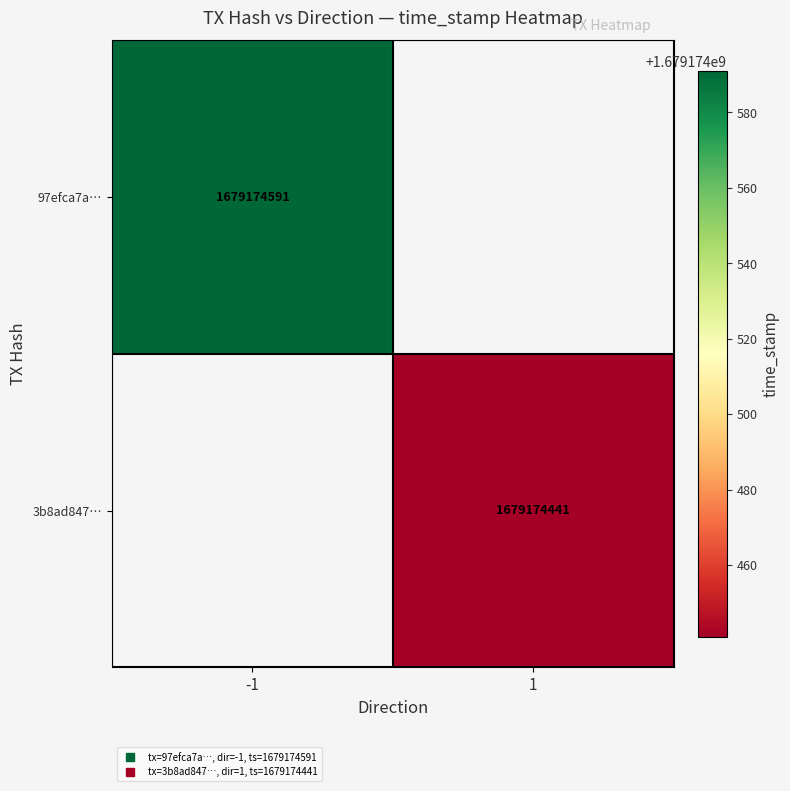

What is the spread (max minus min) of values at direction?

2